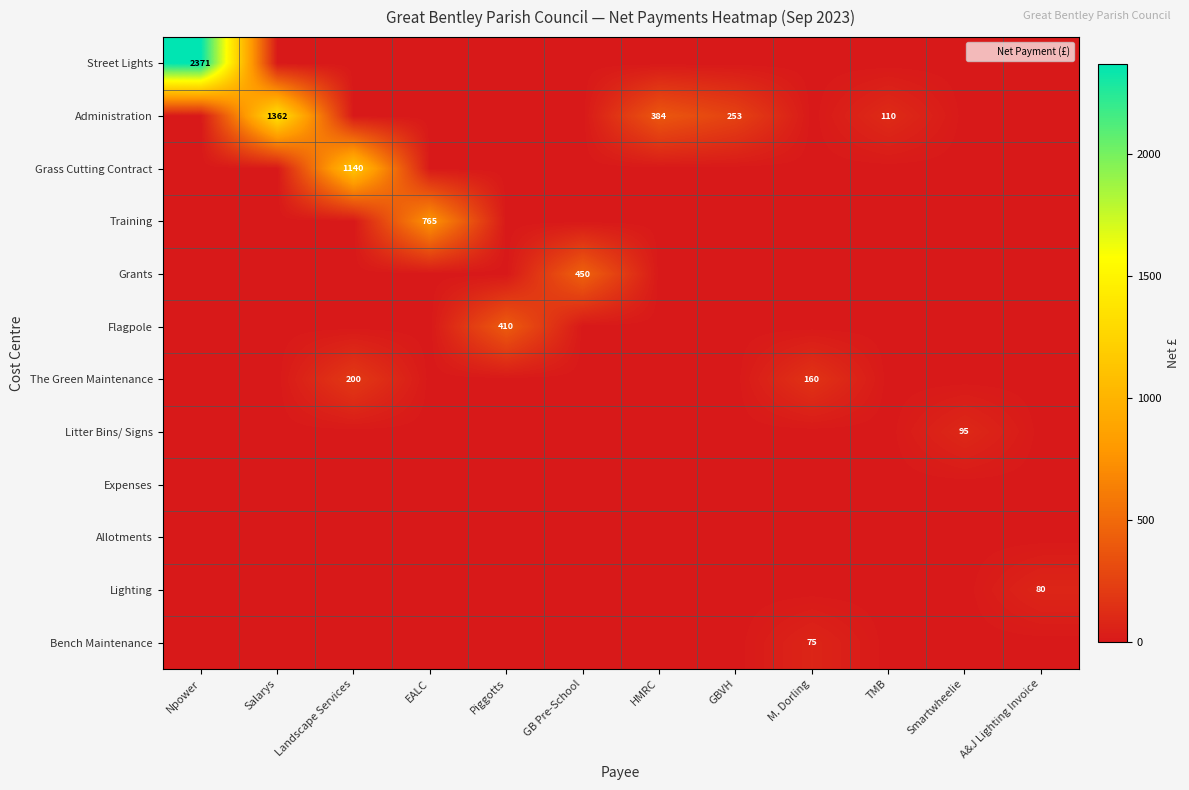

At which category is the sum across all series the highest?

Npower